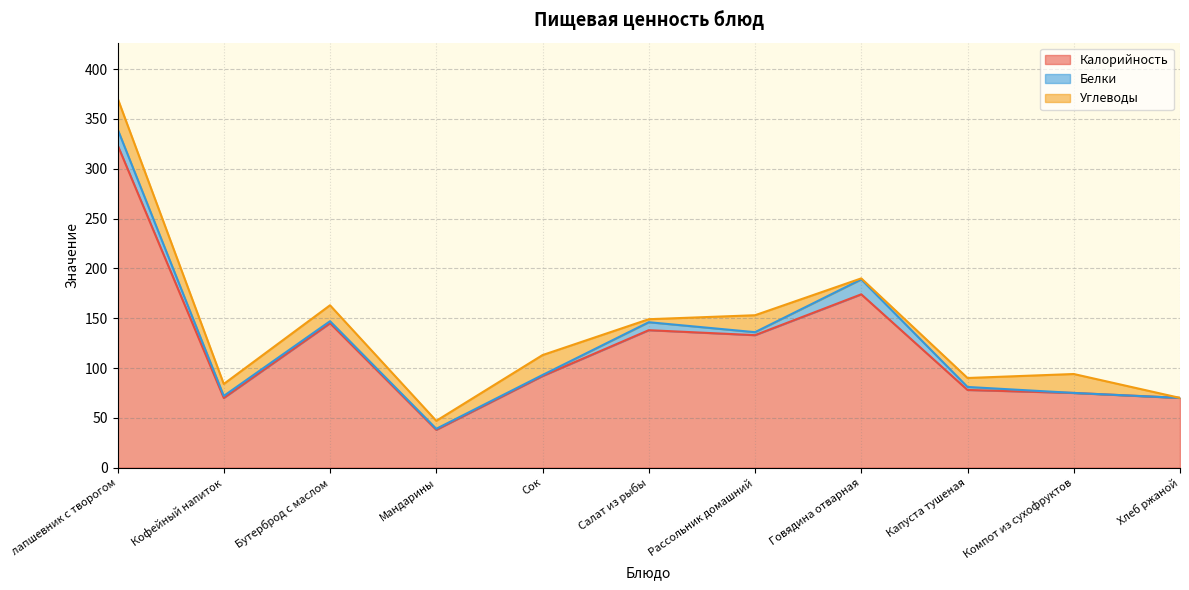

Which series has the largest total across all categories?

Калорийность